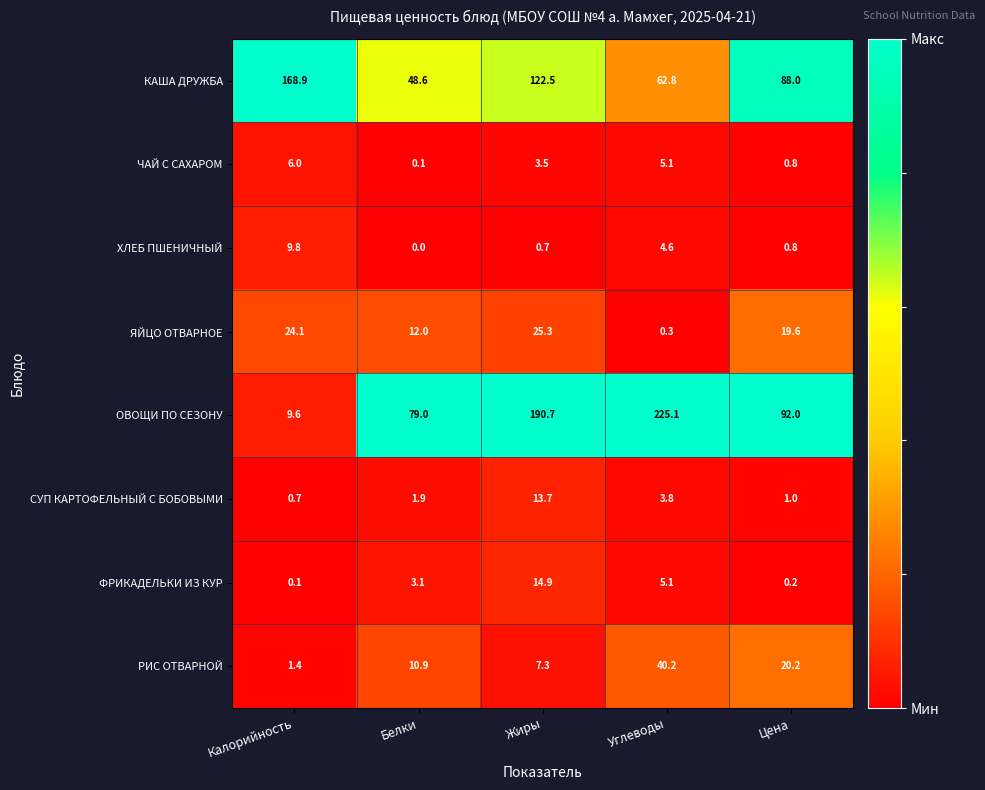

At which category is the sum across all series the highest?

Жиры